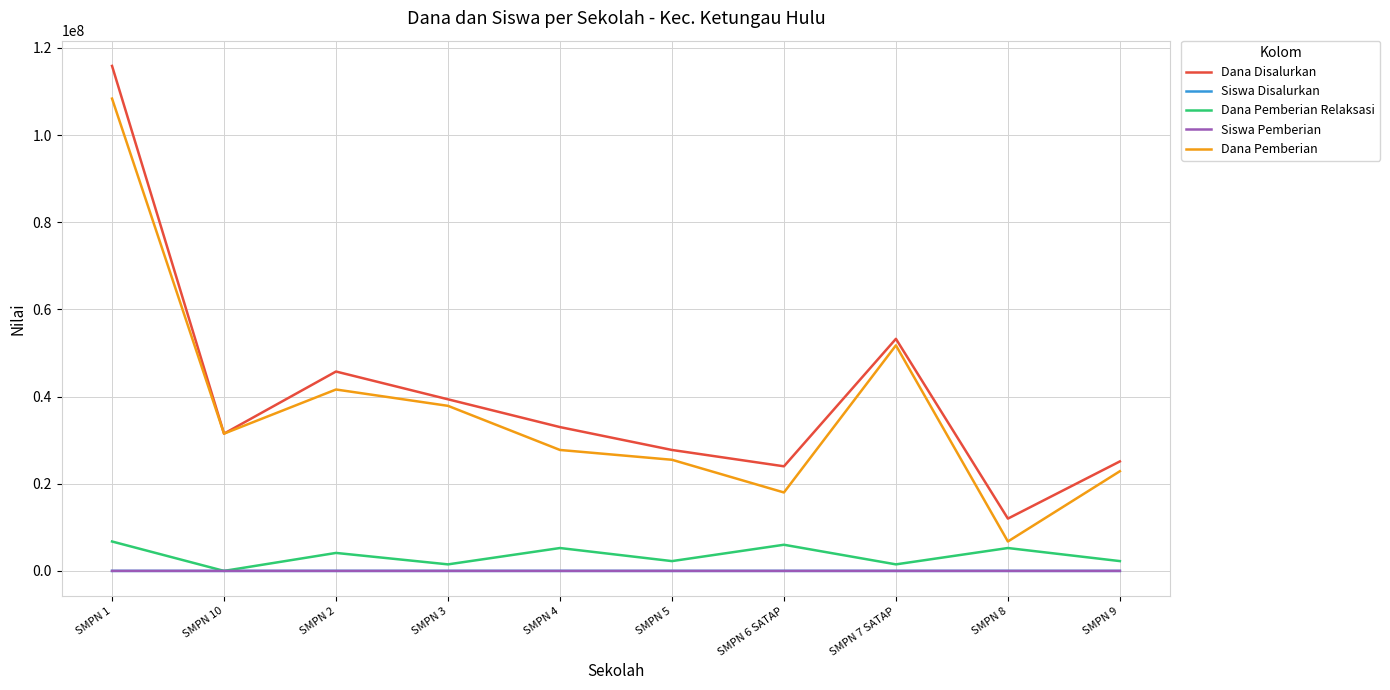

What position from the left is SMPN 8?

9